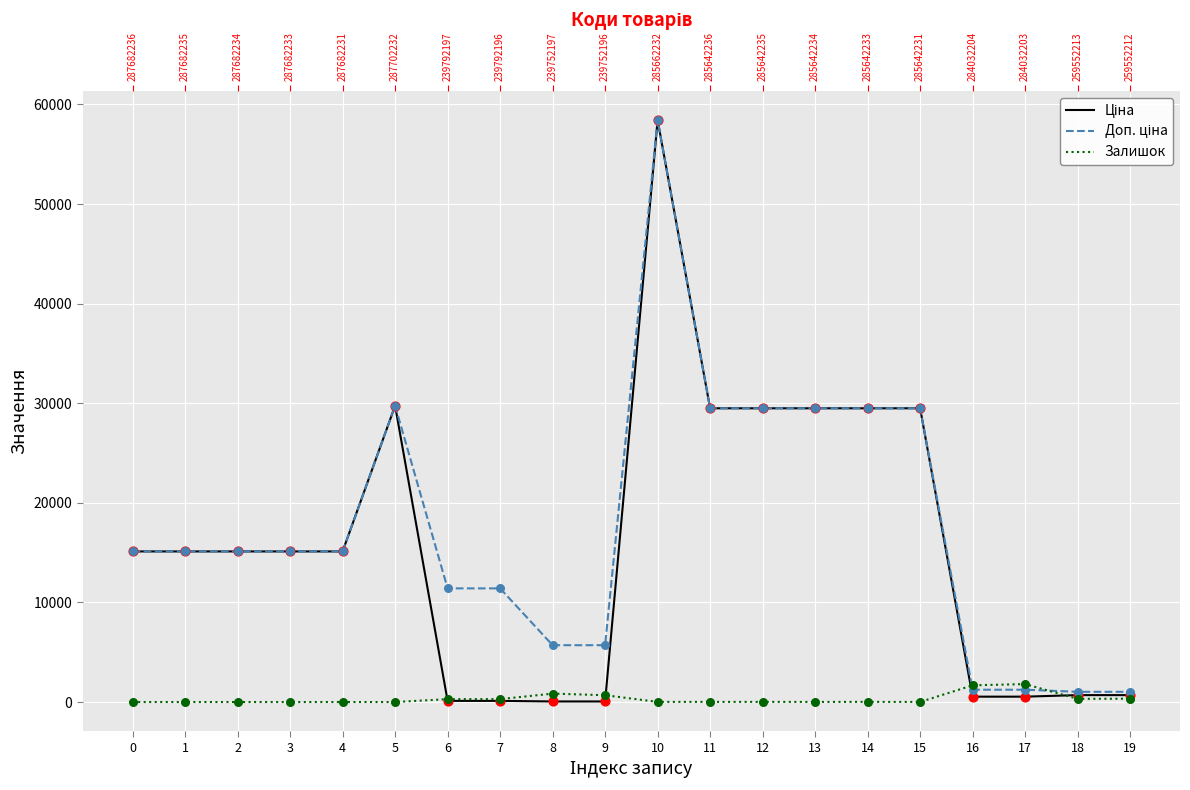

Which series reaches the minimum Y coordinate?

Залишок